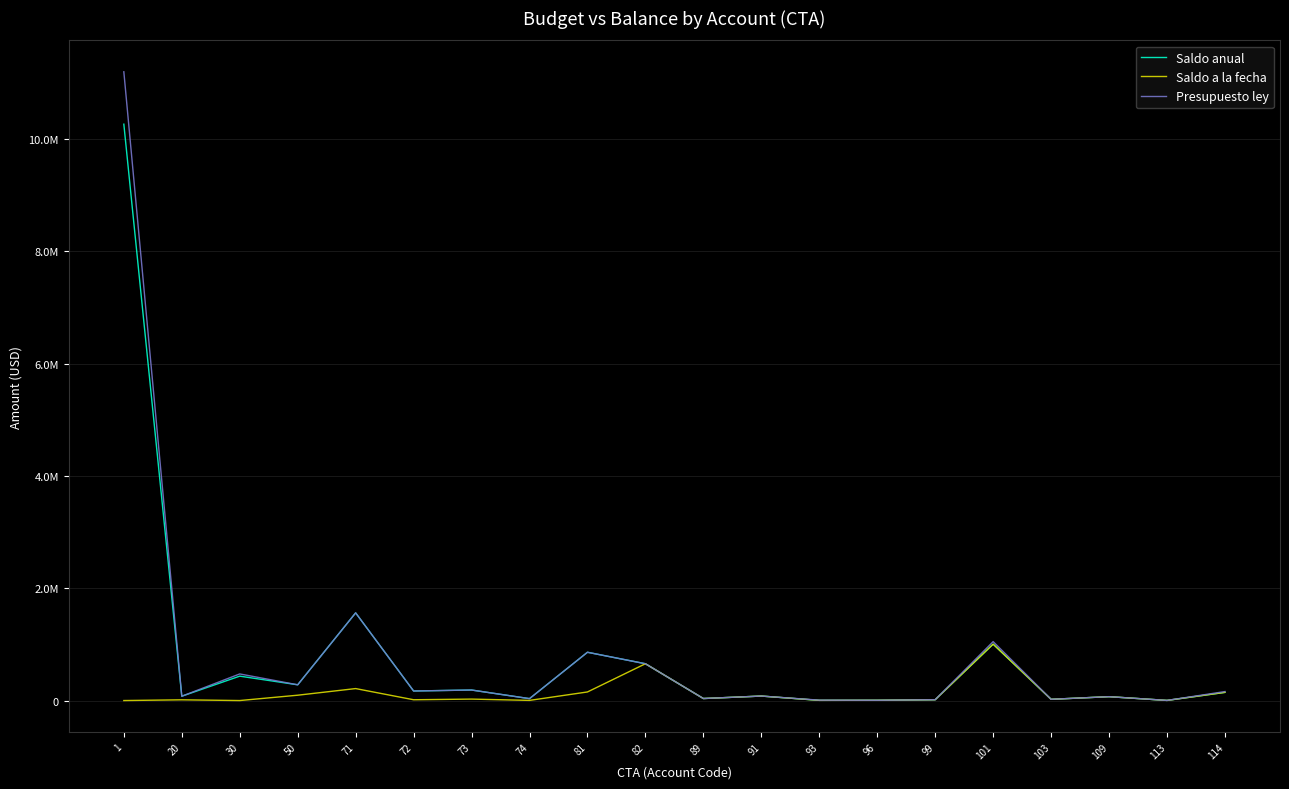

Is this an area chart (filled region under the line)?

No